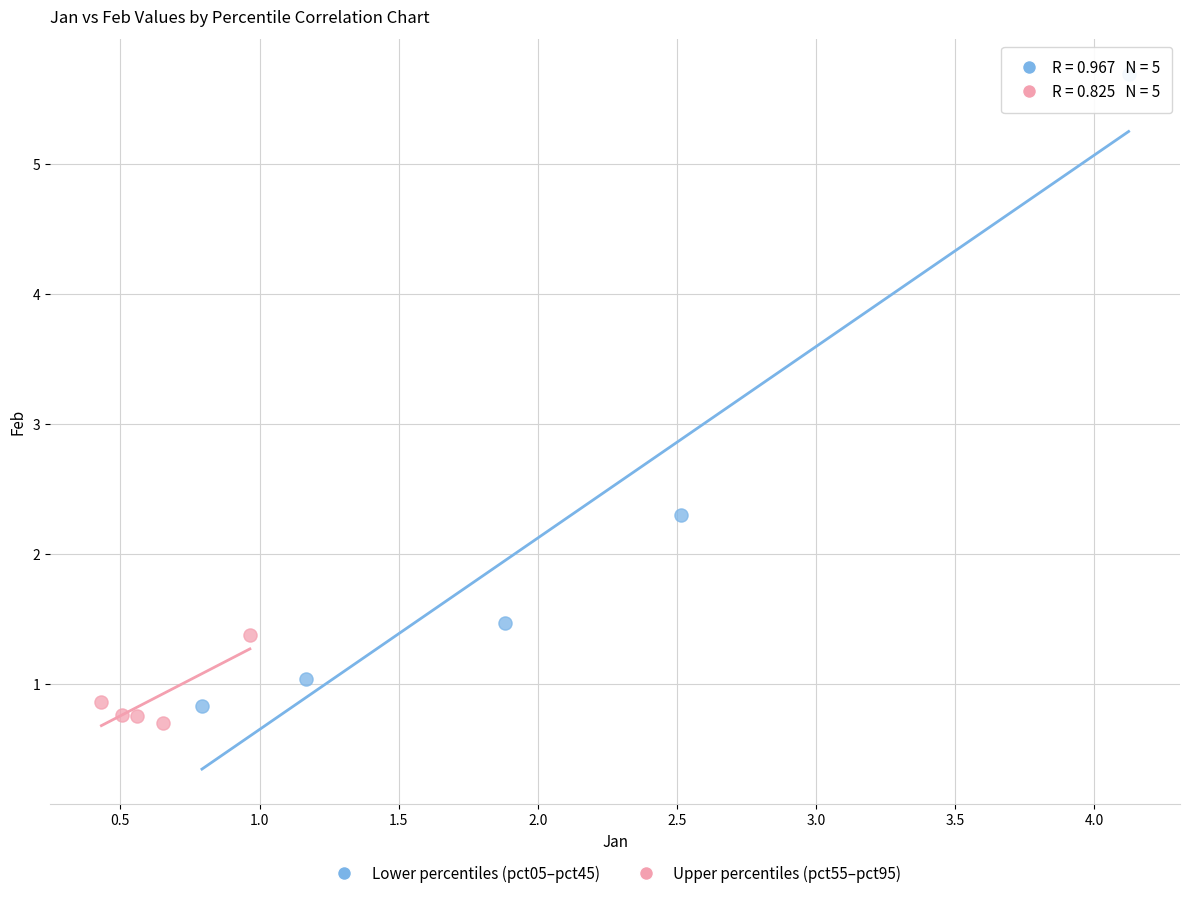

What are all the series names shown in the legend?

Lower percentiles (pct05–pct45), Upper percentiles (pct55–pct95)